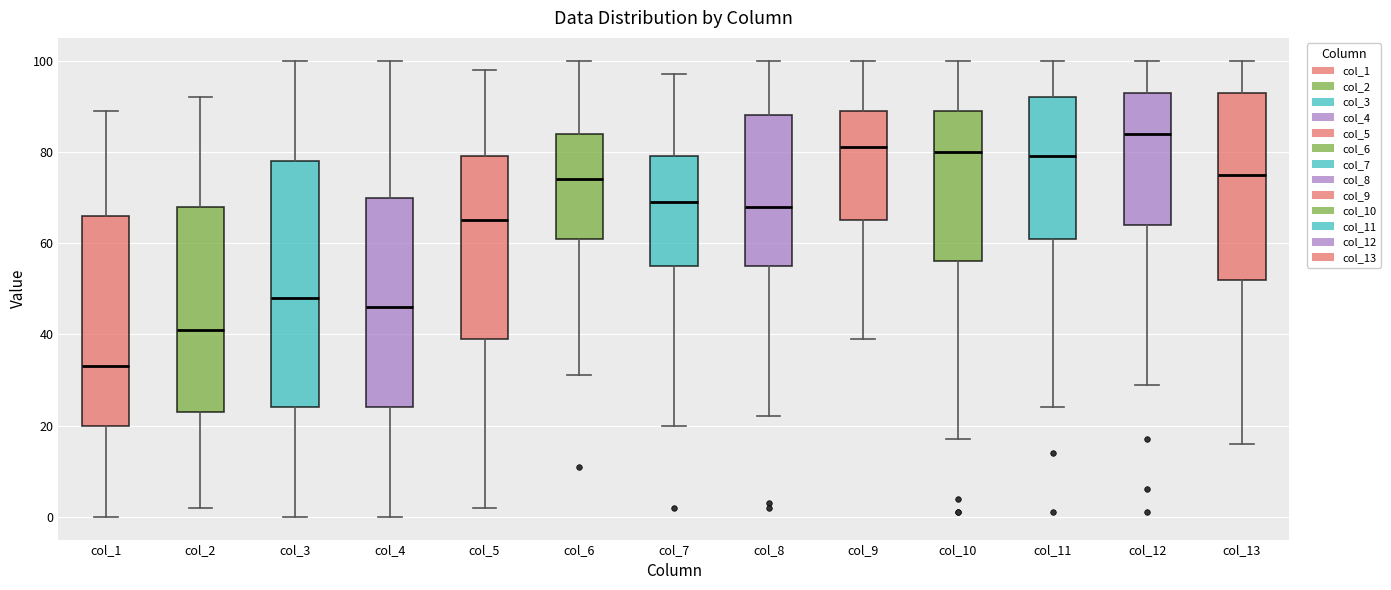

Which box's median line is the lowest?

col_1